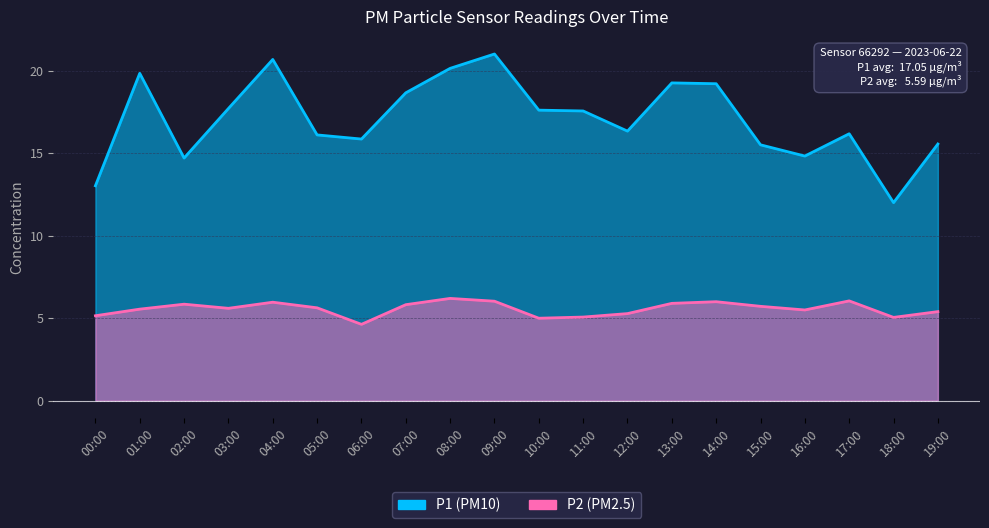

At 12:00, list the series in order from largest to smallest.

P1, P2